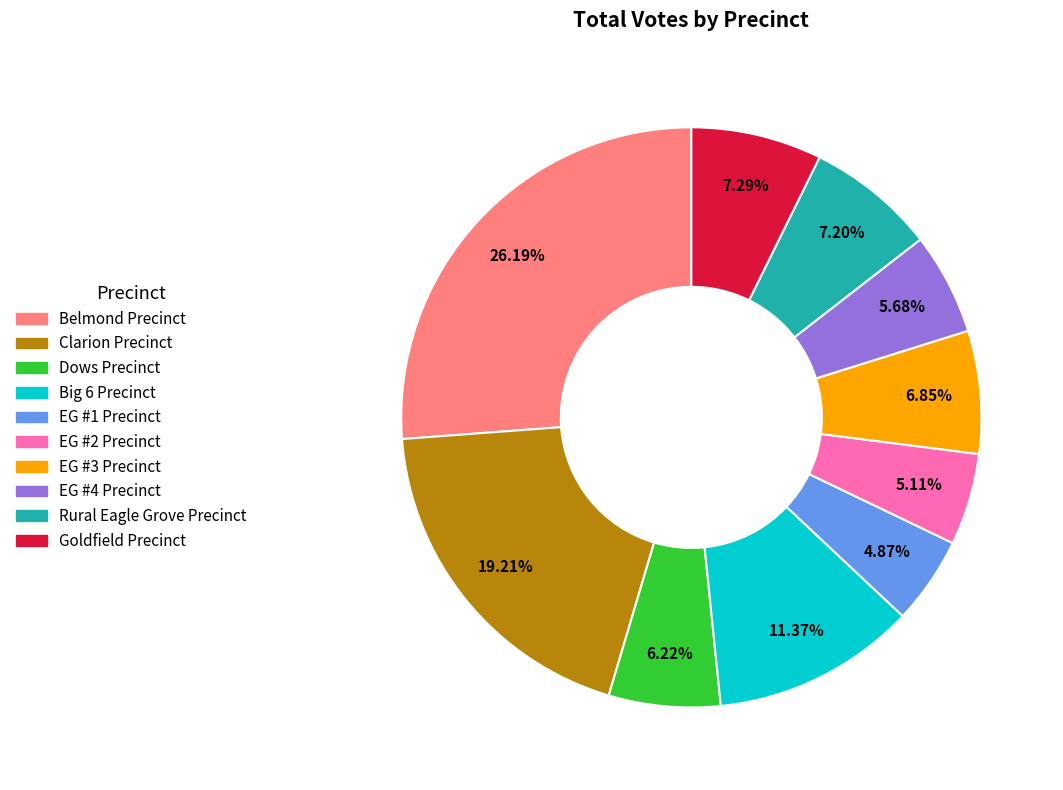

Which slice is the largest?

Belmond Precinct